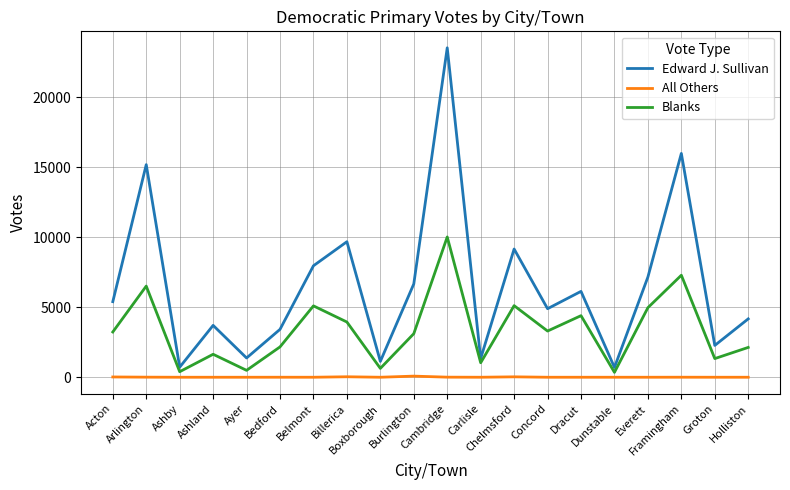

Which series has the largest total across all categories?

Edward J. Sullivan